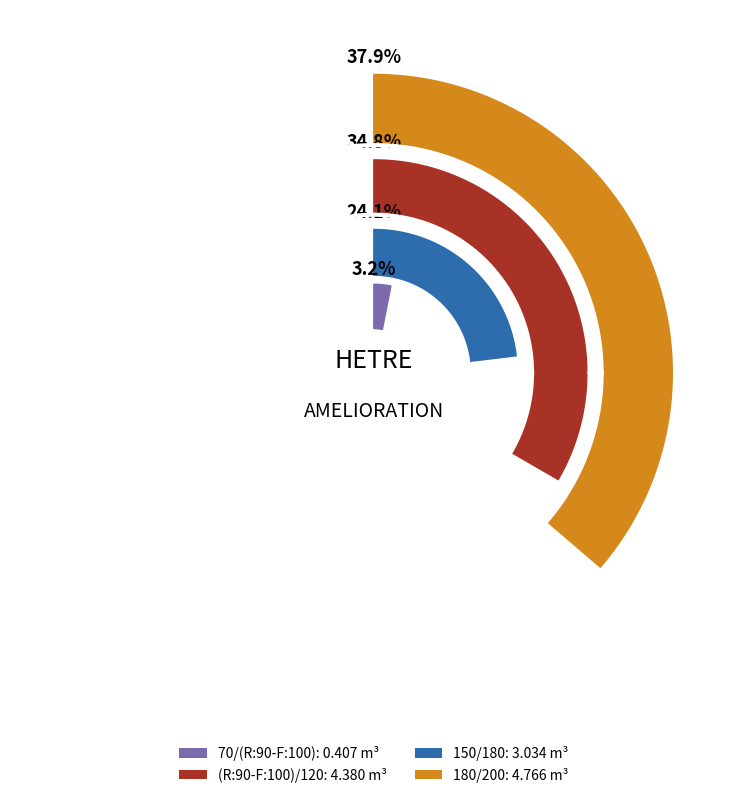

Which has a higher value, 70/(R:90-F:100) or 150/180?

150/180